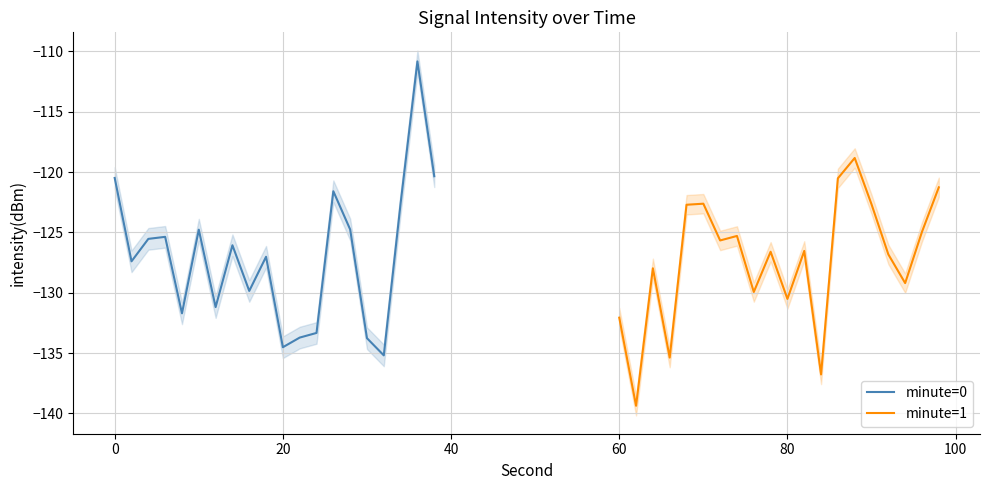

What is the minimum value for minute=0?

-135.2